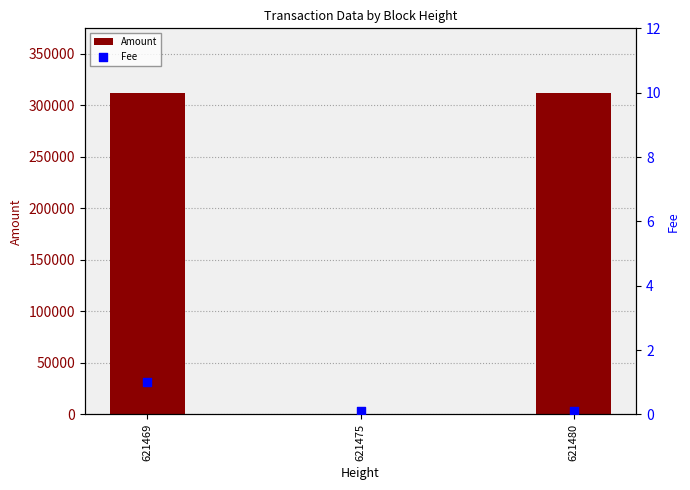

What is the total value across all series at 621480?

312086.0